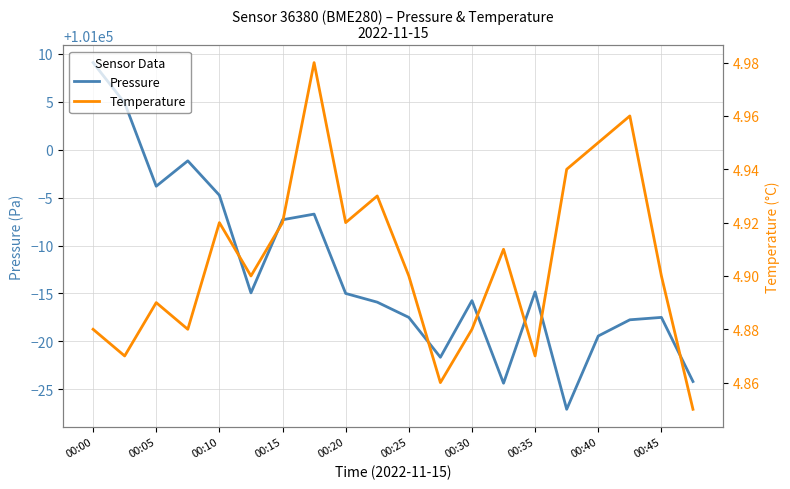

How many lines are shown in the chart?

2